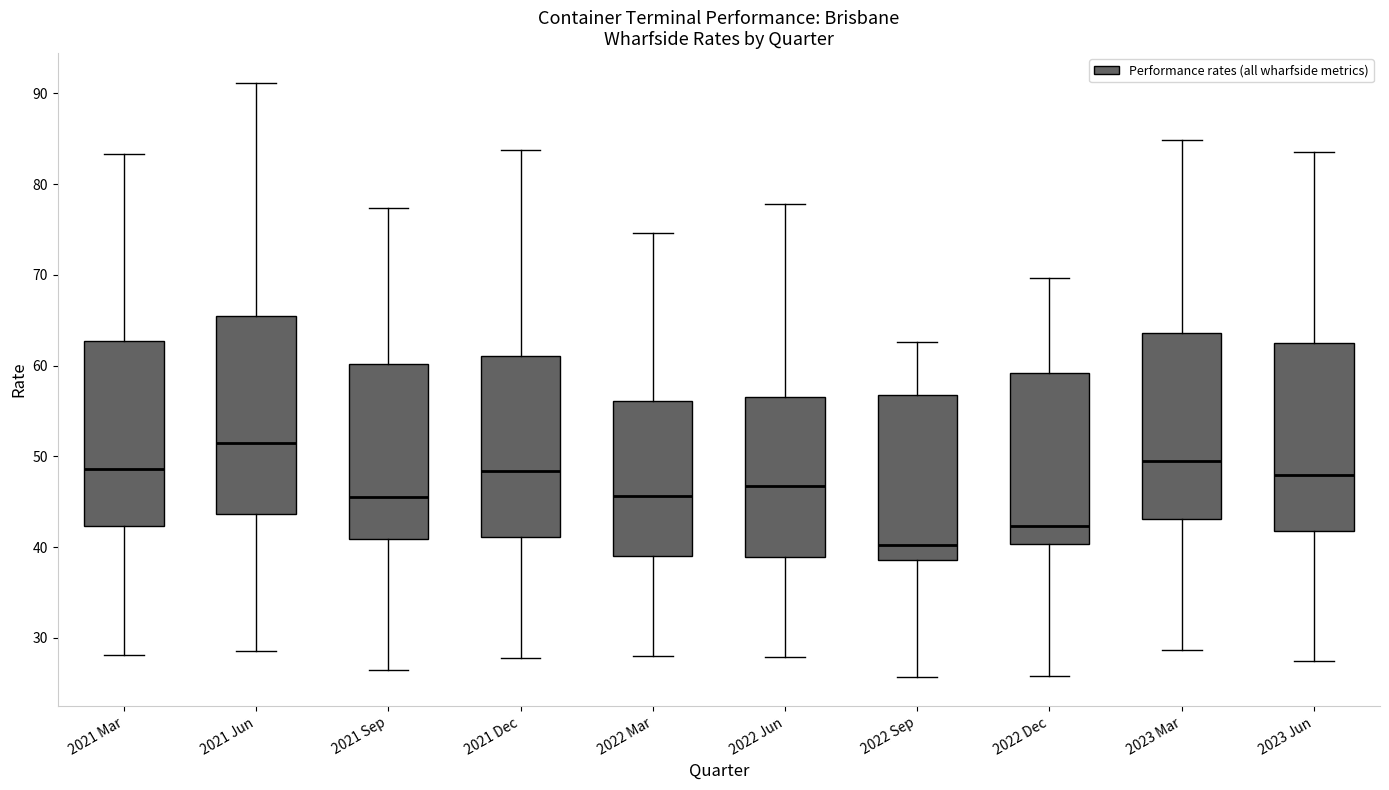

Where does the lower whisker of the box for 2022 Jun end on the y-axis? The values are not printed on the chart, so give them approximately, as read against the axis.

28